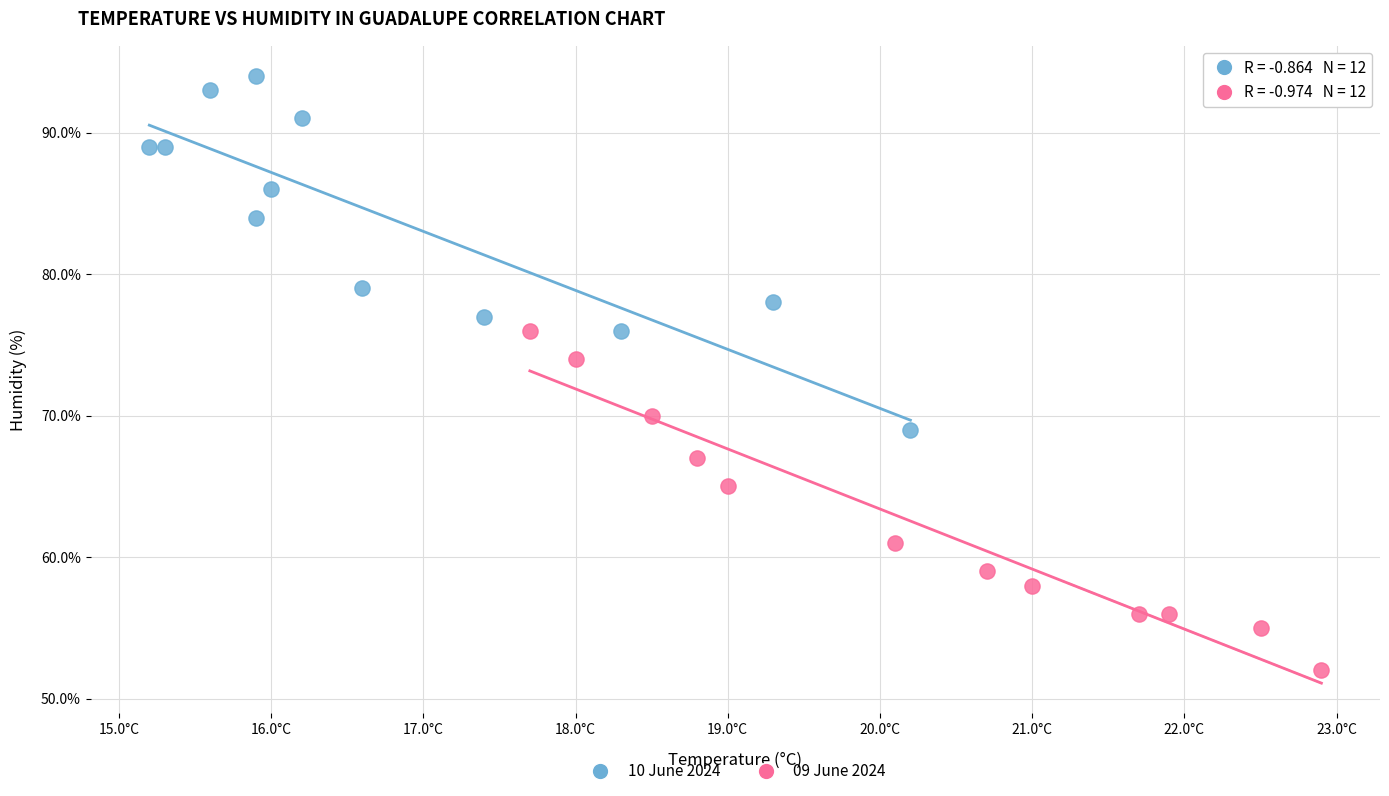

Which series reaches the maximum Y coordinate?

10 June 2024